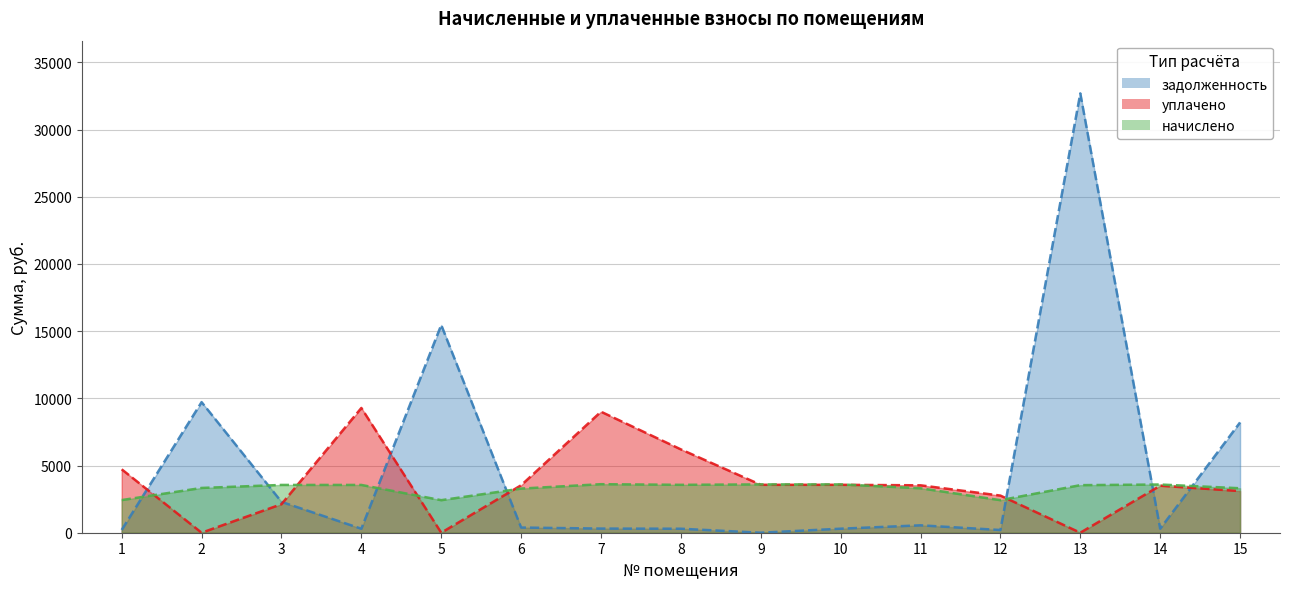

At which category does начислено reach its first local peak?

7